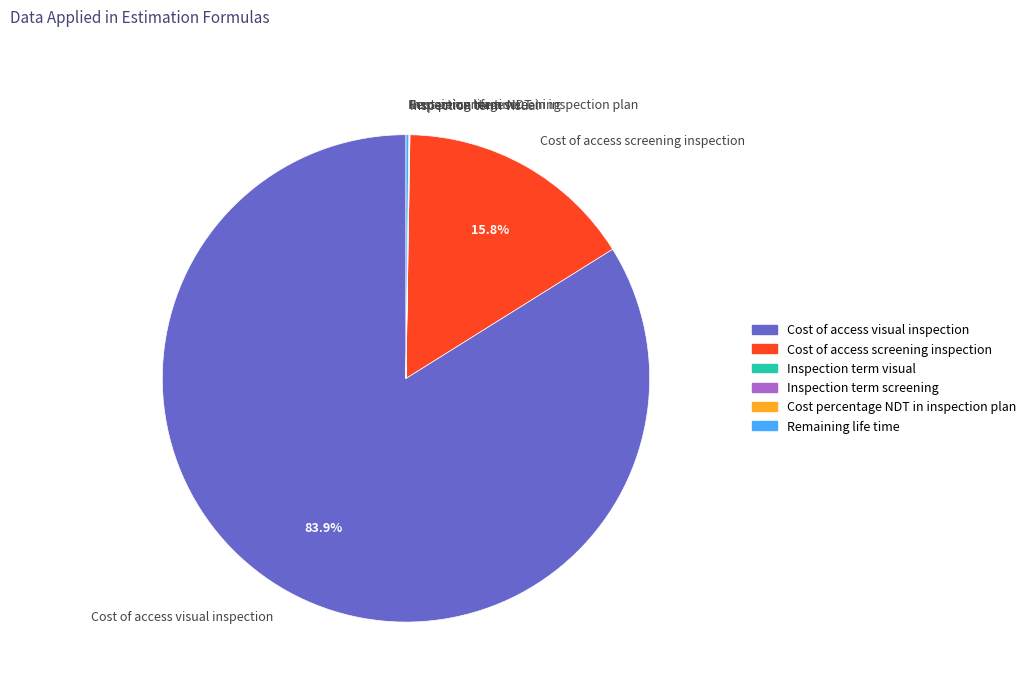

To the nearest percent, what is the average slice percentage?

17%